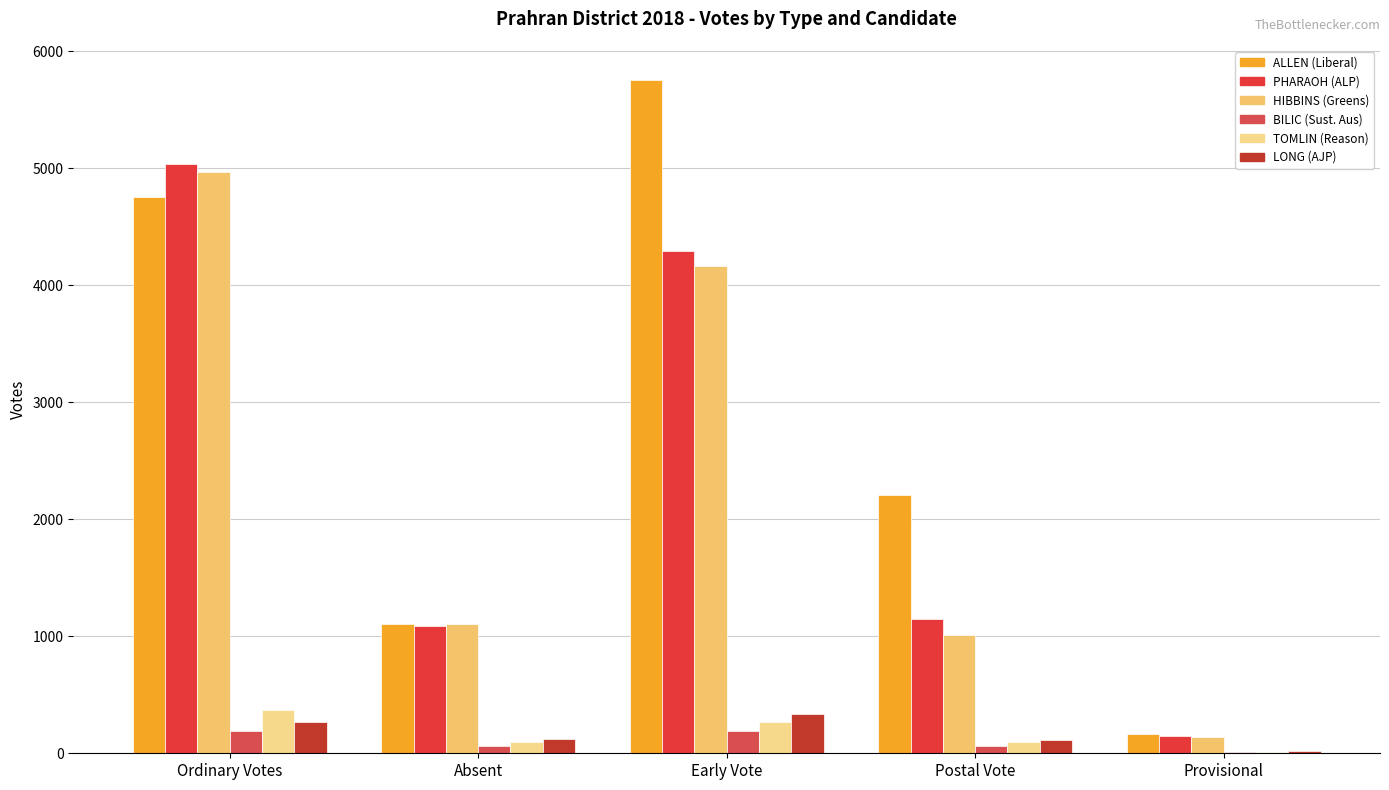

Are the bars grouped side by side (vs. stacked)?

Yes